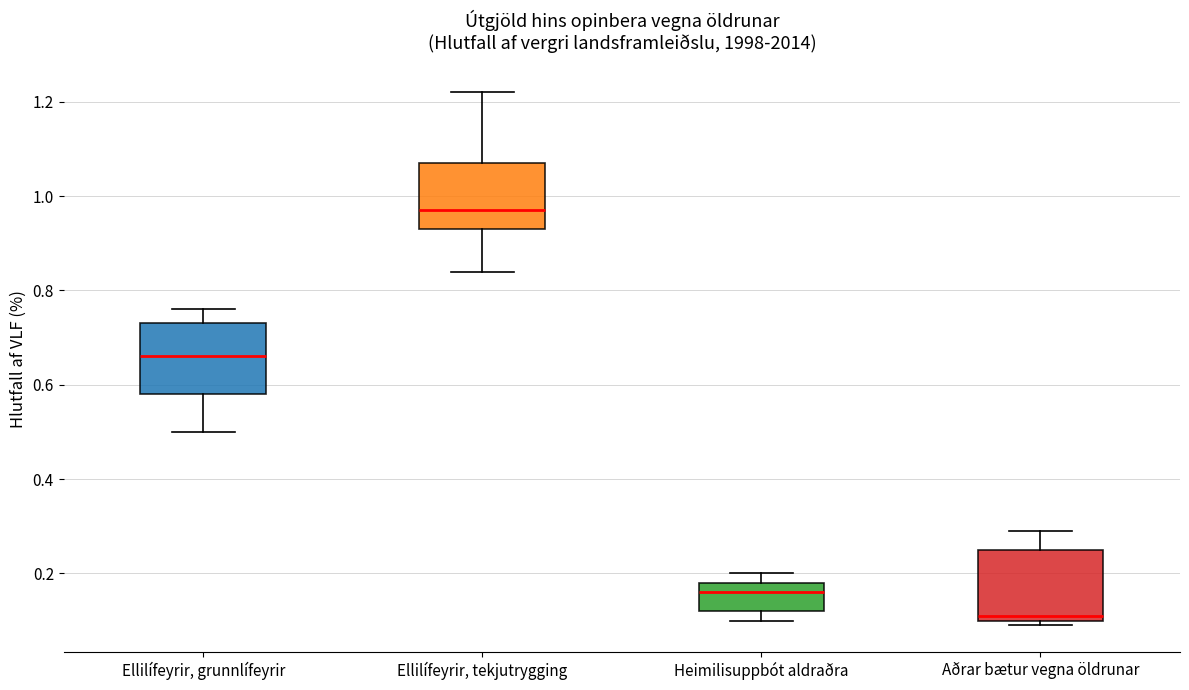

Where does the lower whisker of the box for Ellilífeyrir, grunnlífeyrir end on the y-axis? The values are not printed on the chart, so give them approximately, as read against the axis.

0.50